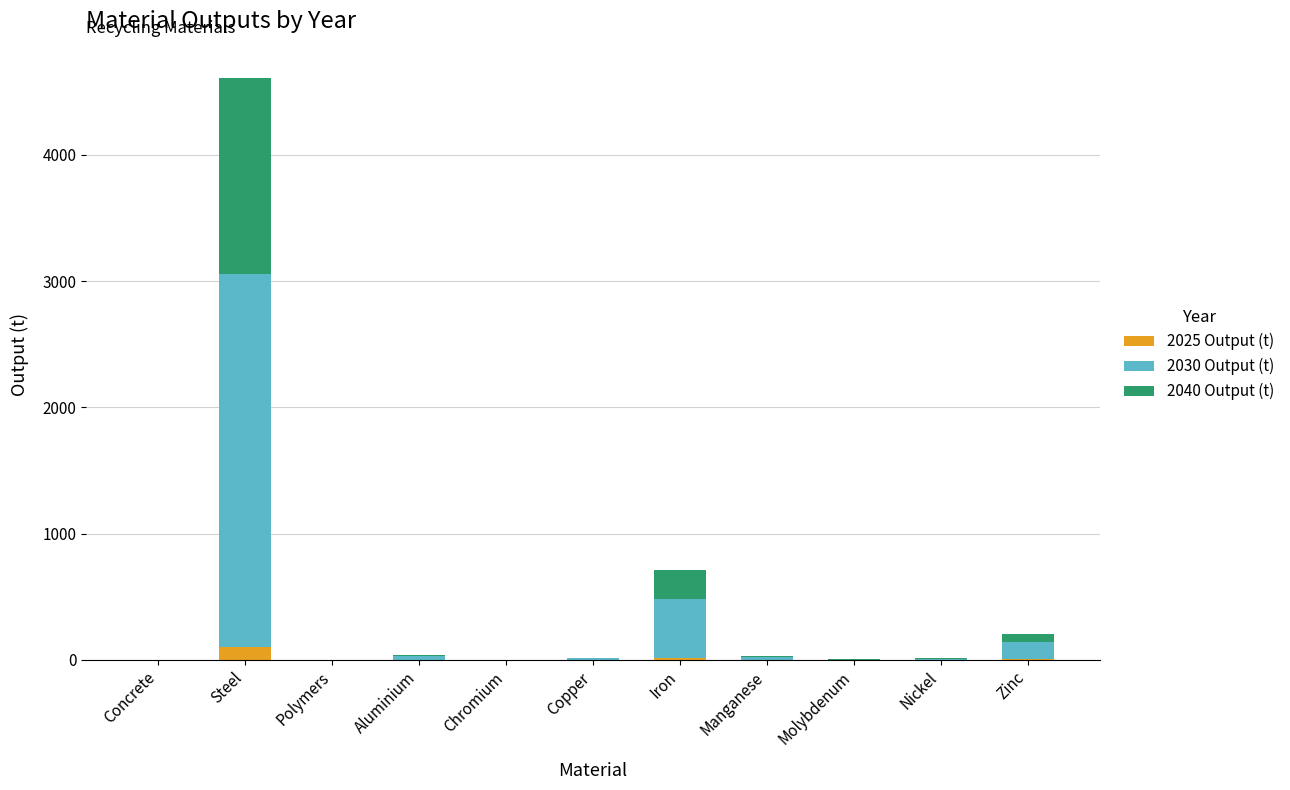

At which category is the sum across all series the highest?

Steel